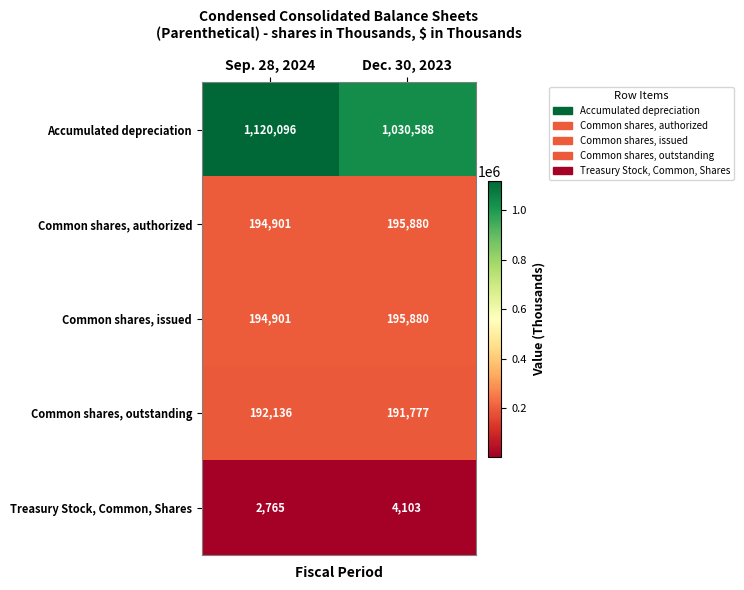

What is the difference between the maximum and minimum values in the Treasury Stock, Common, Shares series?

1338